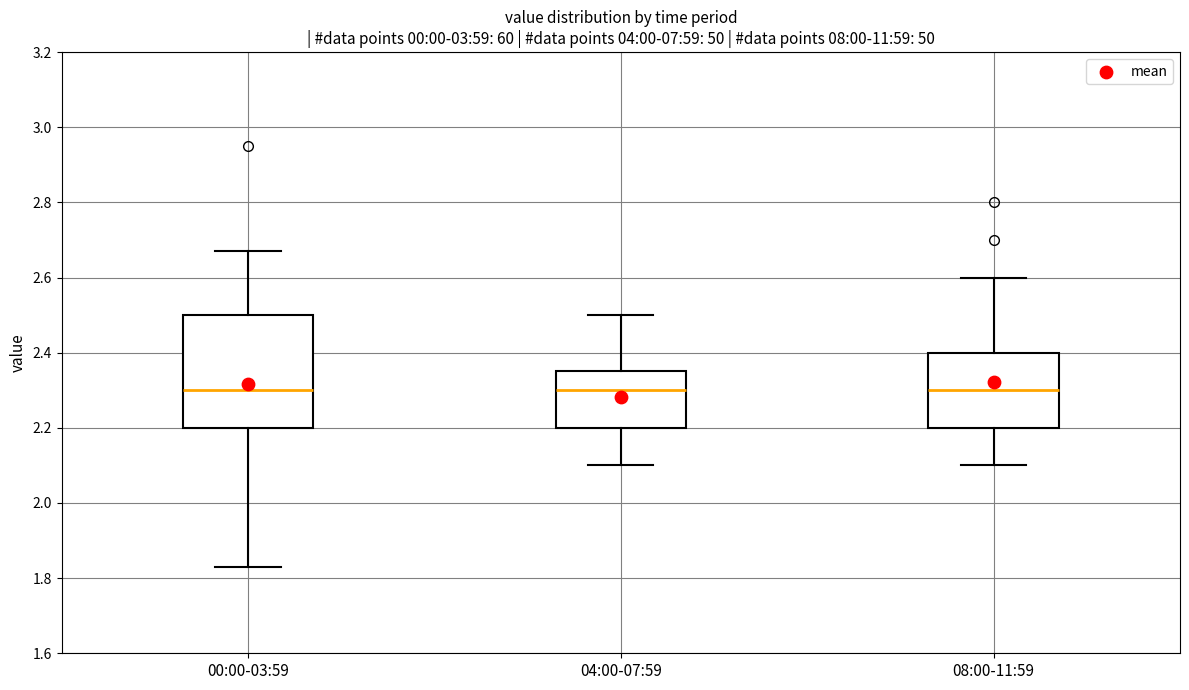

Reading left to right, read every box against the y-axis: the position of its median line, the range the box covers, and the ends of its whiskers. The values are not printed on the chart, so give them approximately, as read against the axis.

00:00-03:59: median 2.30, box 2.20 to 2.50, whiskers 1.84 to 2.68
04:00-07:59: median 2.30, box 2.20 to 2.36, whiskers 2.10 to 2.50
08:00-11:59: median 2.30, box 2.20 to 2.40, whiskers 2.10 to 2.60